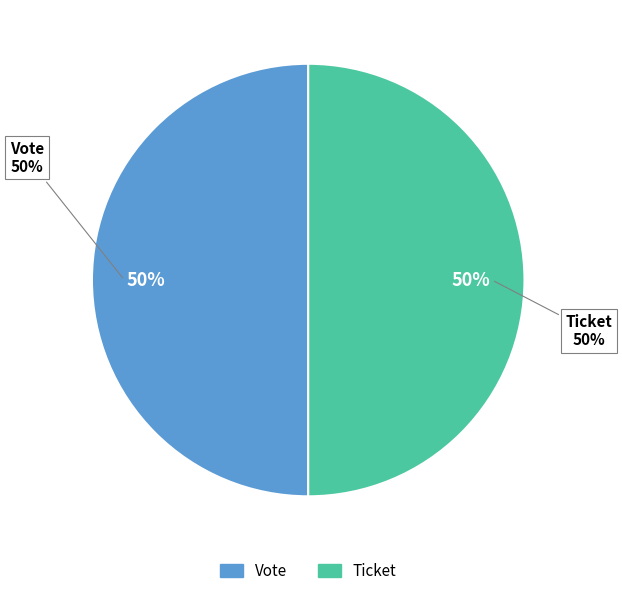

How many slices are in this pie chart?

2